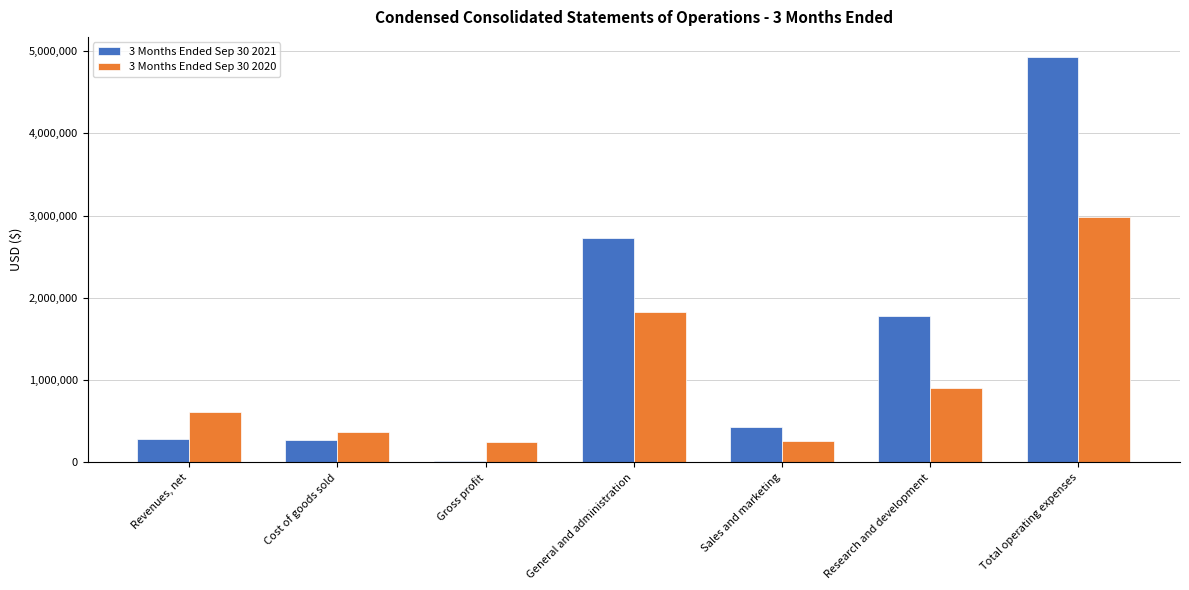

Between Cost of goods sold and General and administration, which series saw the biggest shift?

3 Months Ended Sep 30 2021